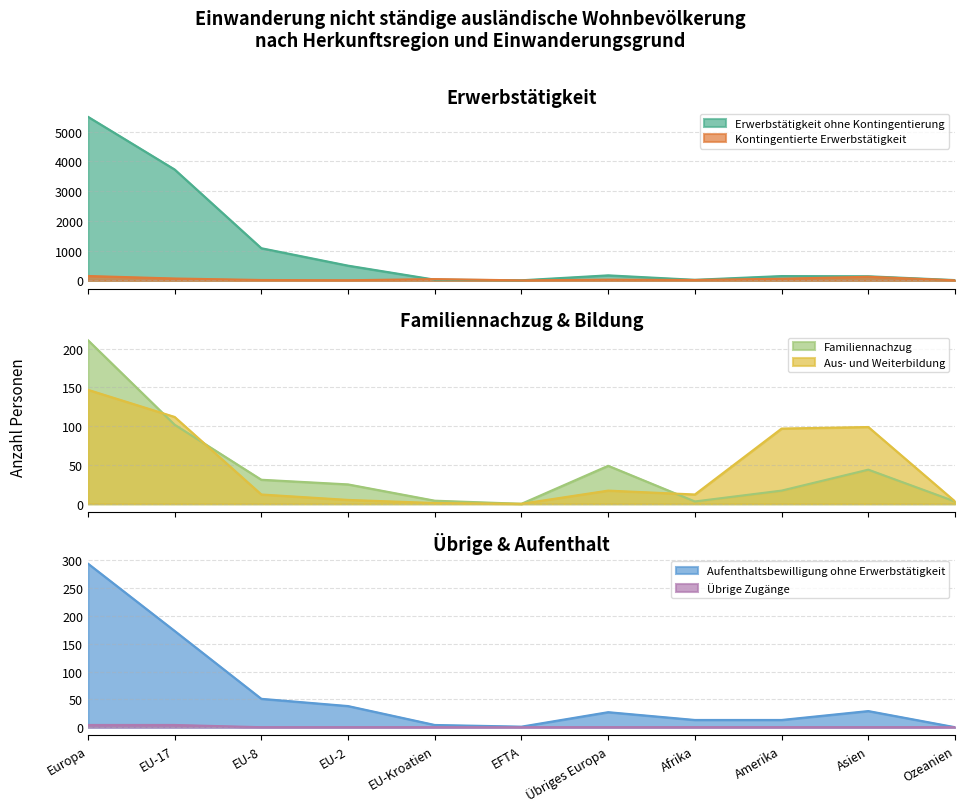

What are all the series names shown in the legend?

Erwerbstätigkeit ohne Kontingentierung, Kontingentierte Erwerbstätigkeit, Aufenthaltsbewilligung ohne Erwerbstätigkeit, Familiennachzug, Aus- und Weiterbildung, Übrige Zugänge